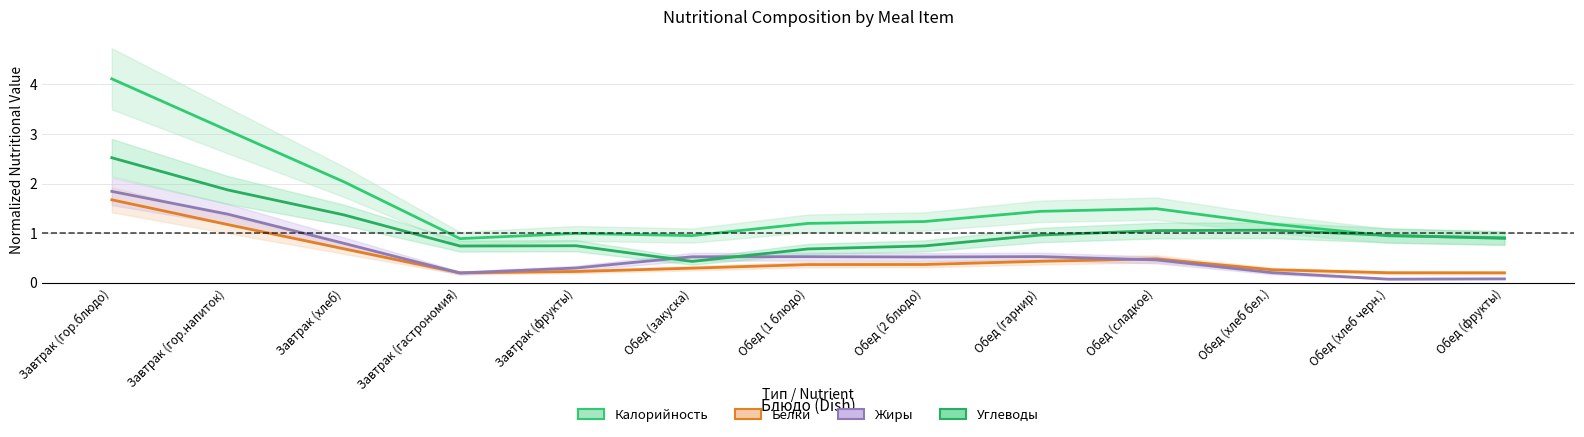

At which category does Белки reach its first local valley?

Завтрак (гастрономия)